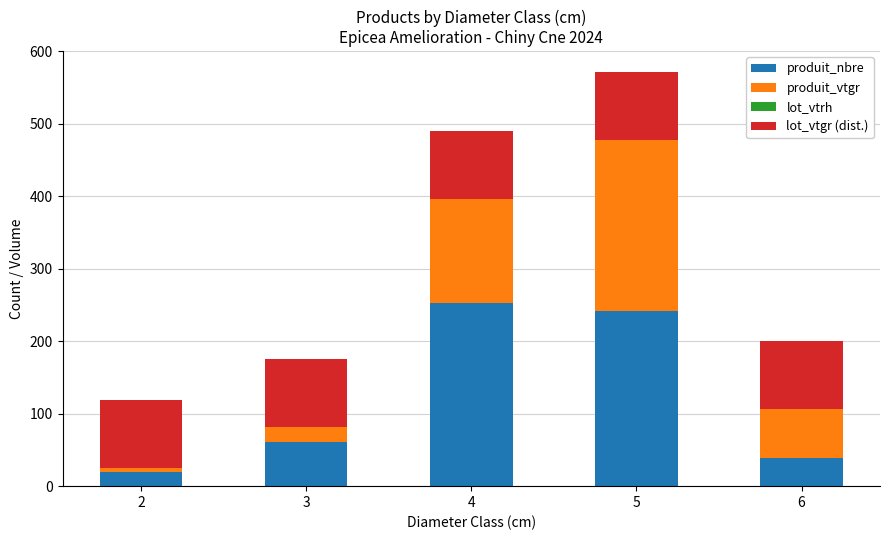

What is the total value across all series at 5?

571.5